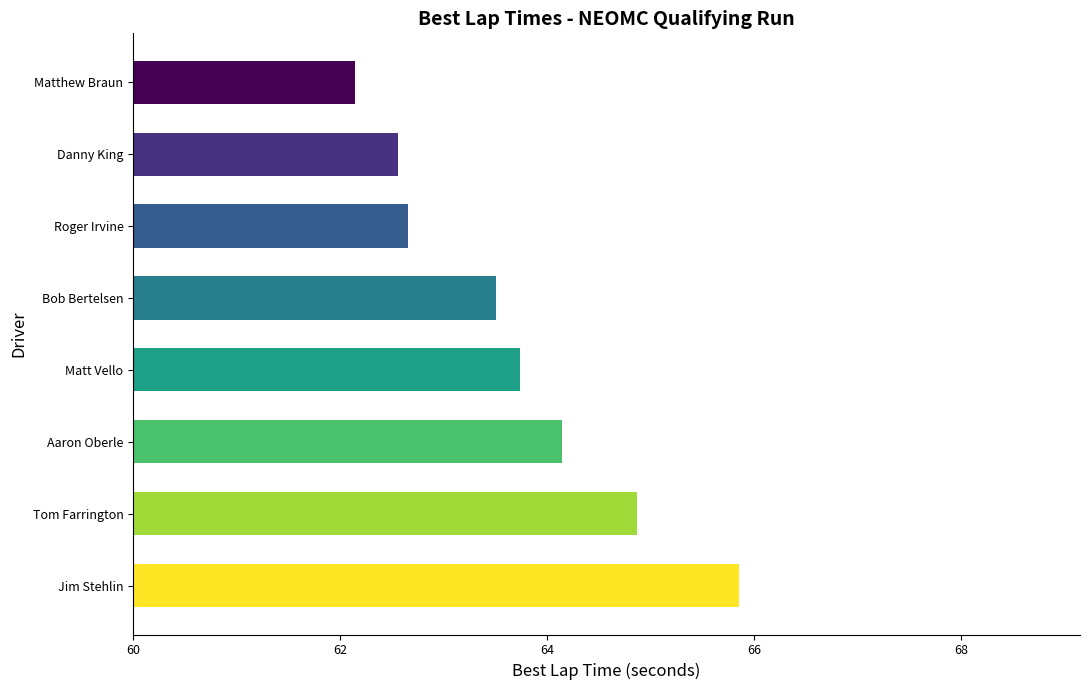

What is the change in value from Aaron Oberle to Roger Irvine?

-1.5